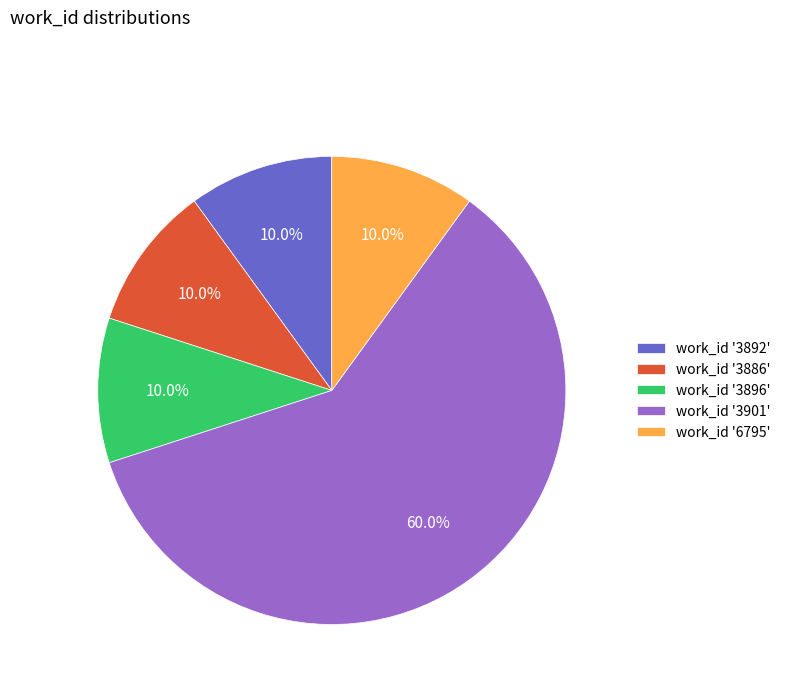

What percentage do work_id '3901' and work_id '3896' together represent?

70.0%